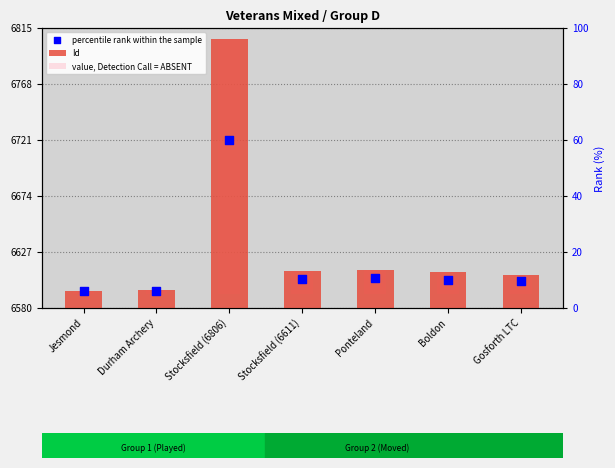

Which series has the widest spread of Y values?

Id